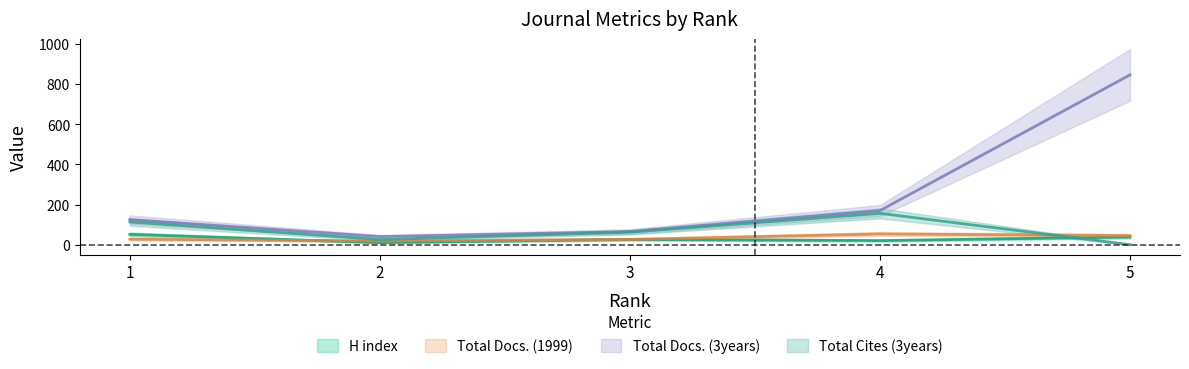

How many values in the H index series exceed 26?

2